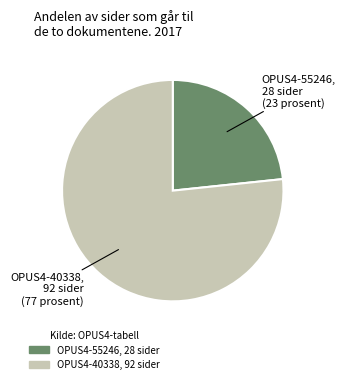

How many segments does this pie chart have?

2